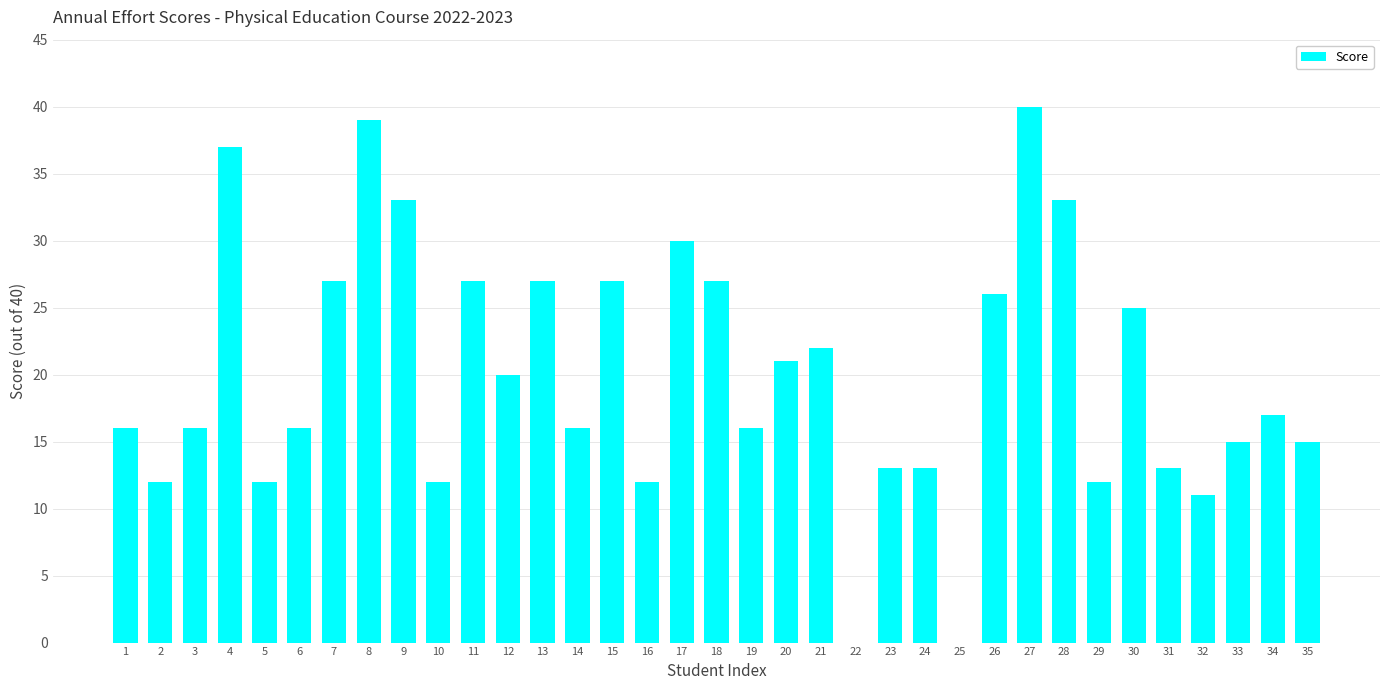

True or false: the data shows 39 at 8.

True